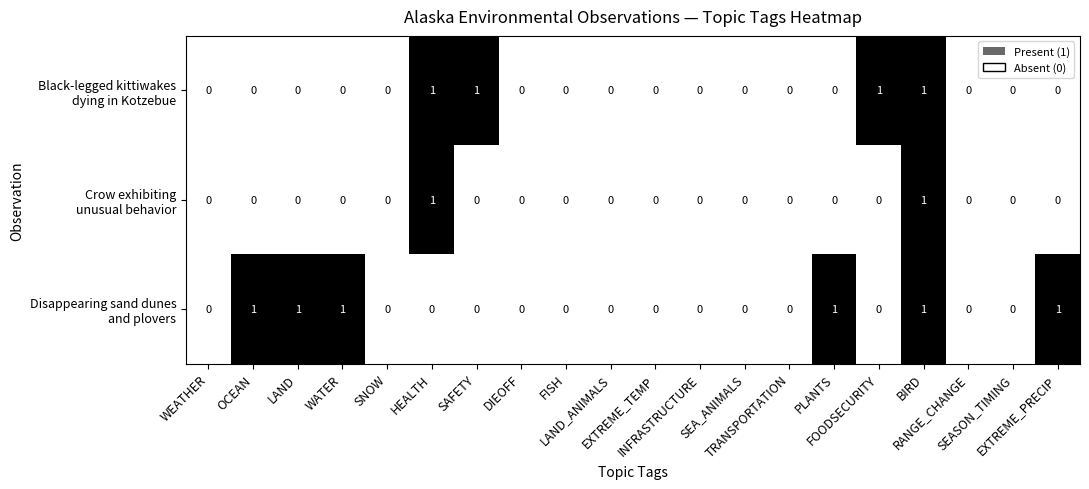

Which has a higher value, SEASON_TIMING or FISH?

SEASON_TIMING